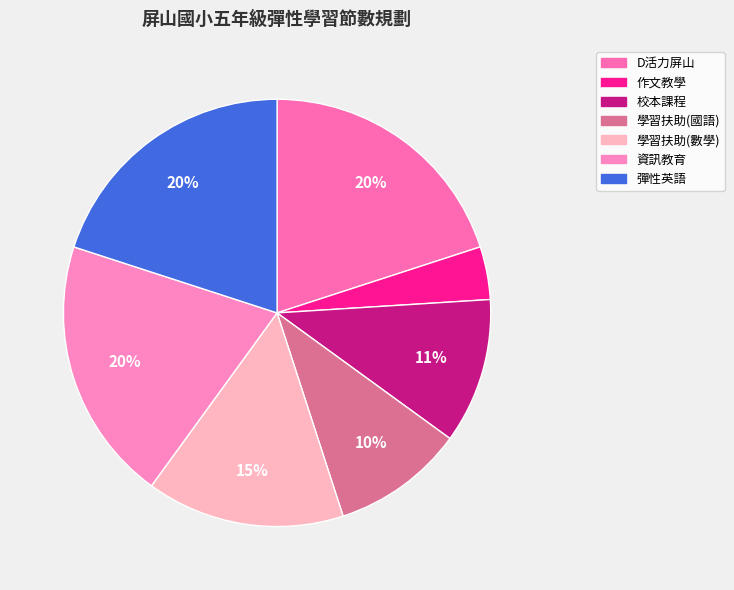

How many slices are in this pie chart?

7